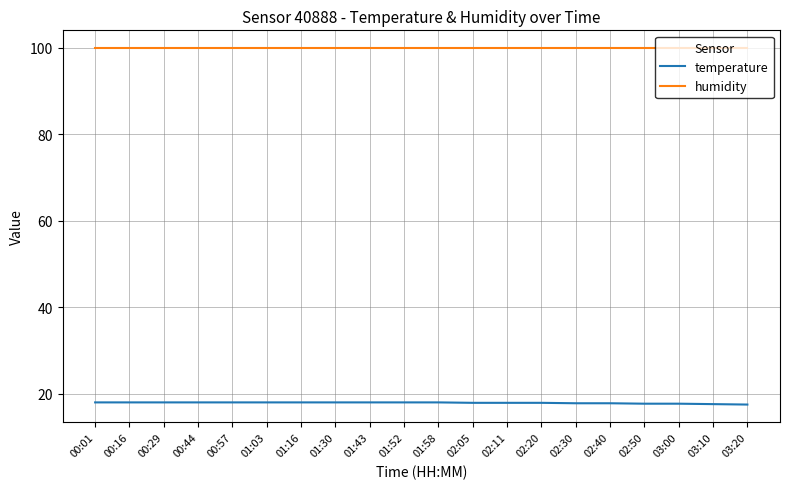

What is the spread (max minus min) of values at 00:01?

81.9